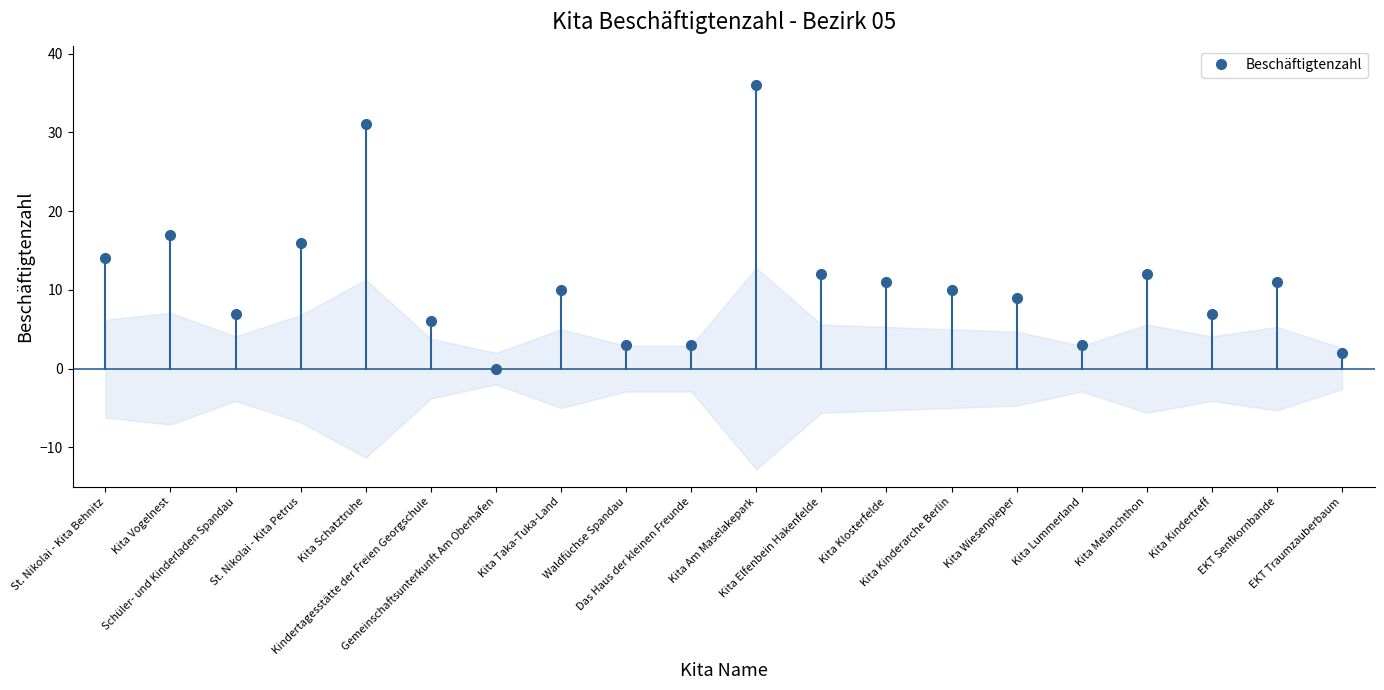

The chart shows a value of 20 at Kita Elfenbein Hakenfelde. True or false?

False